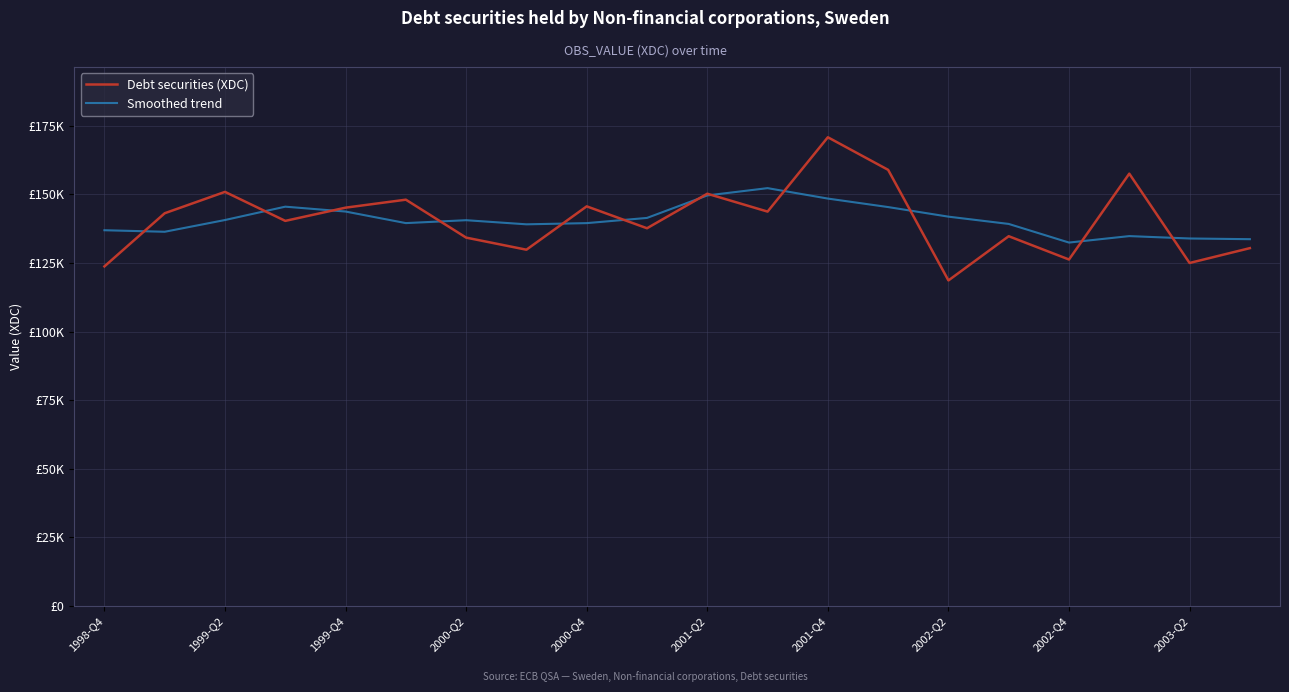

Rank the series by their maximum value, from lowest to highest.

Smoothed trend, Debt securities (XDC)